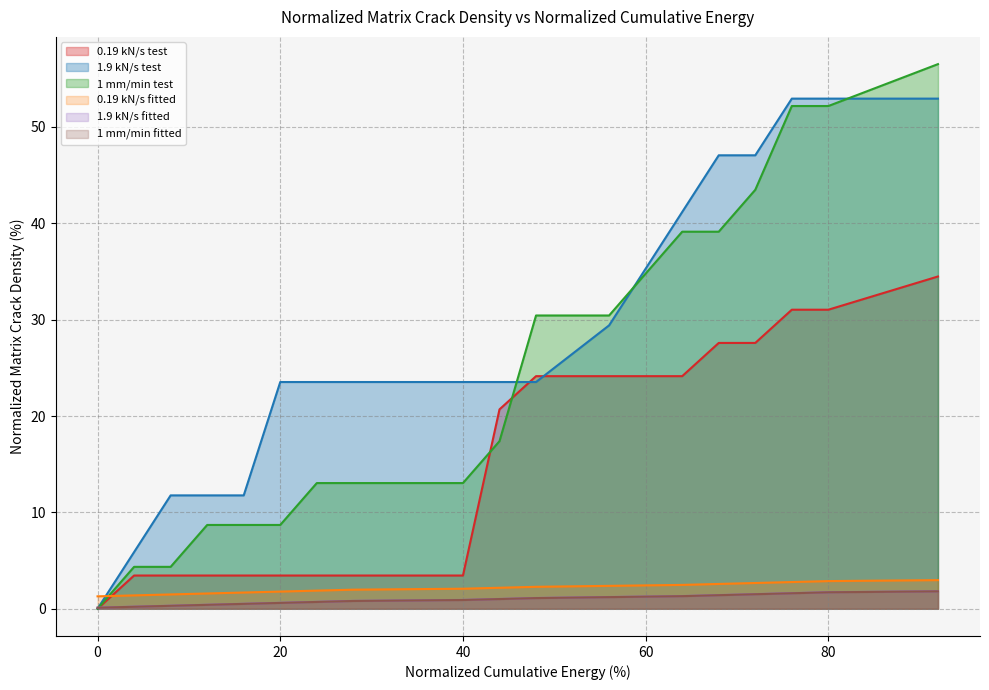

What is the total value across all series at 68?

119.2